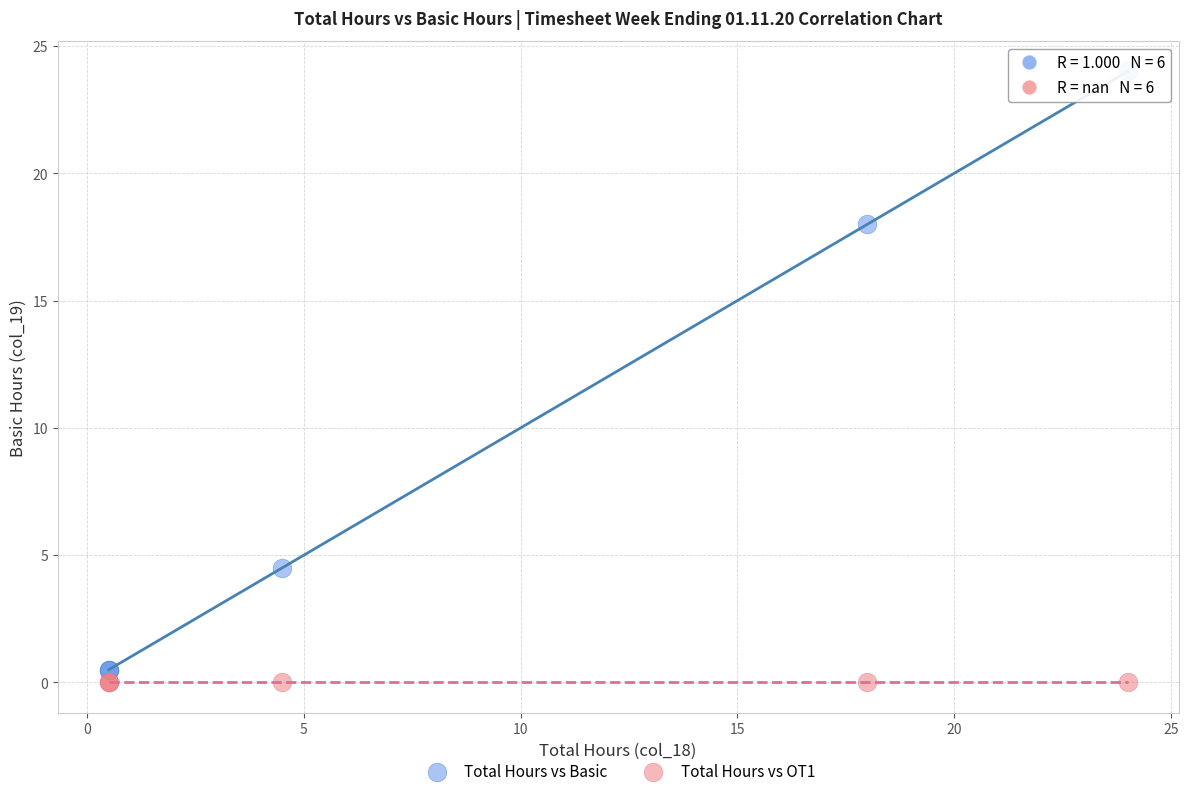

Which series reaches the maximum Y coordinate?

Total Hours vs Basic